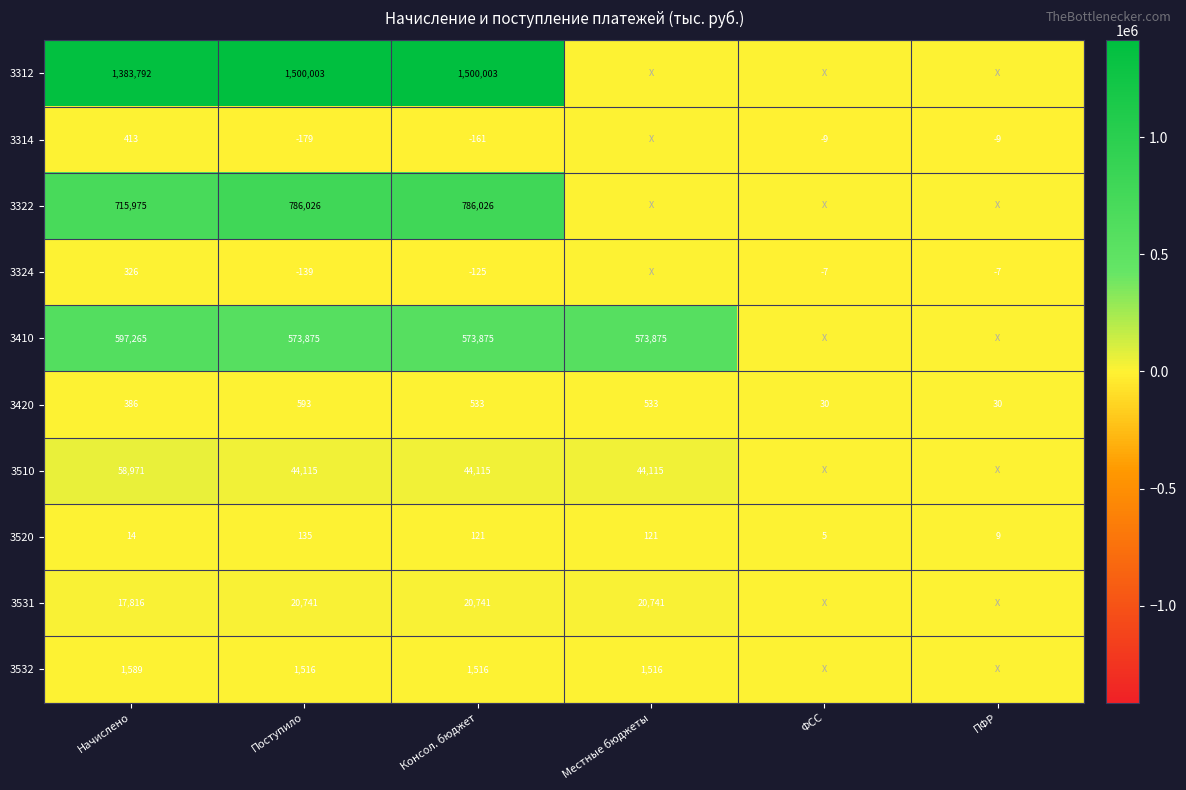

The value of 3322 at Поступило is 415969. True or false?

False